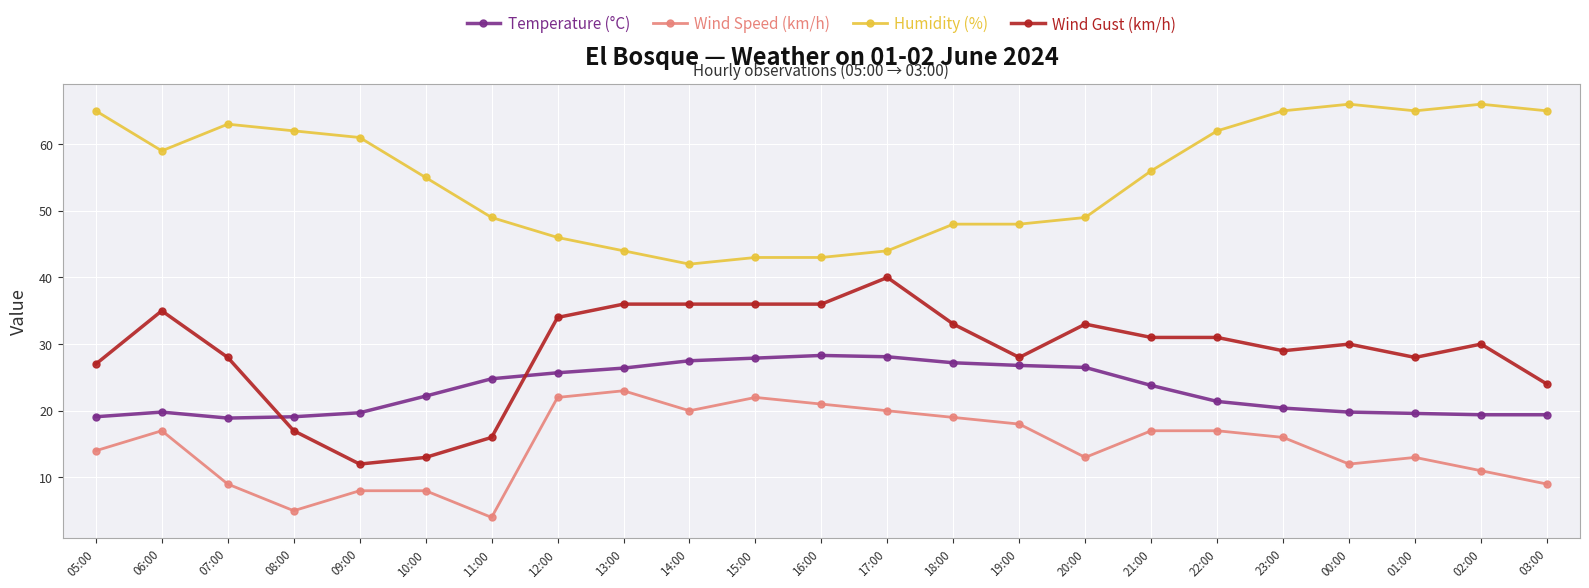

At how many categories does at least one series exceed 53?

13